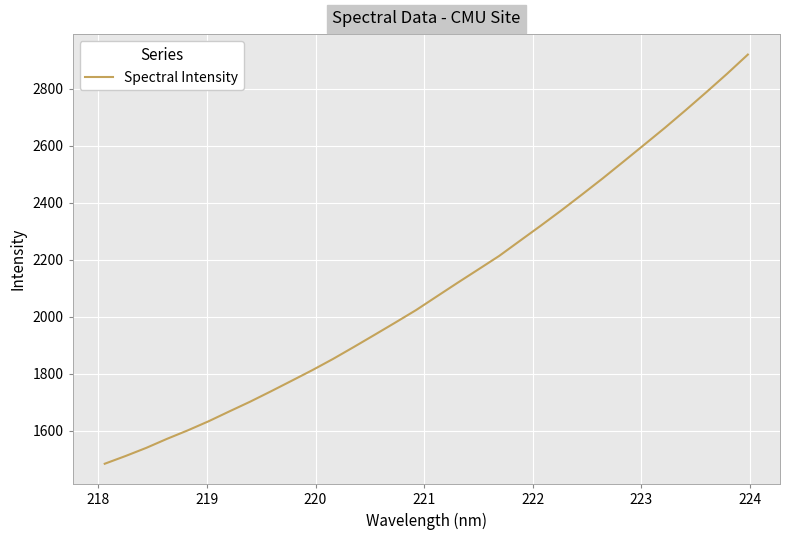

What is the greatest value displayed?

2919.2